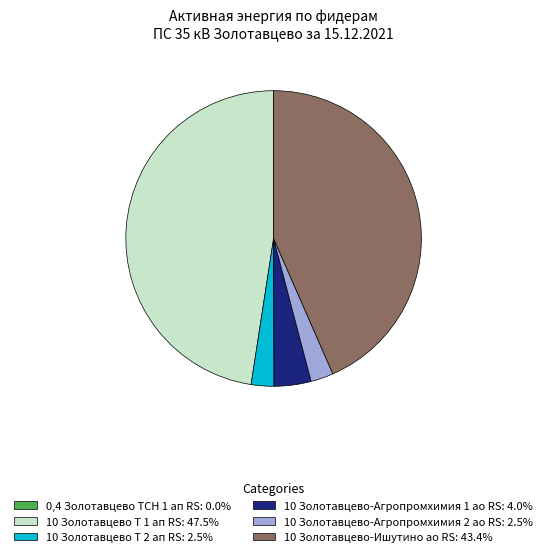

Do 10 Золотавцево-Агропромхимия 1 ао RS: 4.0% and 10 Золотавцево-Ишутино ао RS: 43.4% together represent more than half of the pie?

No